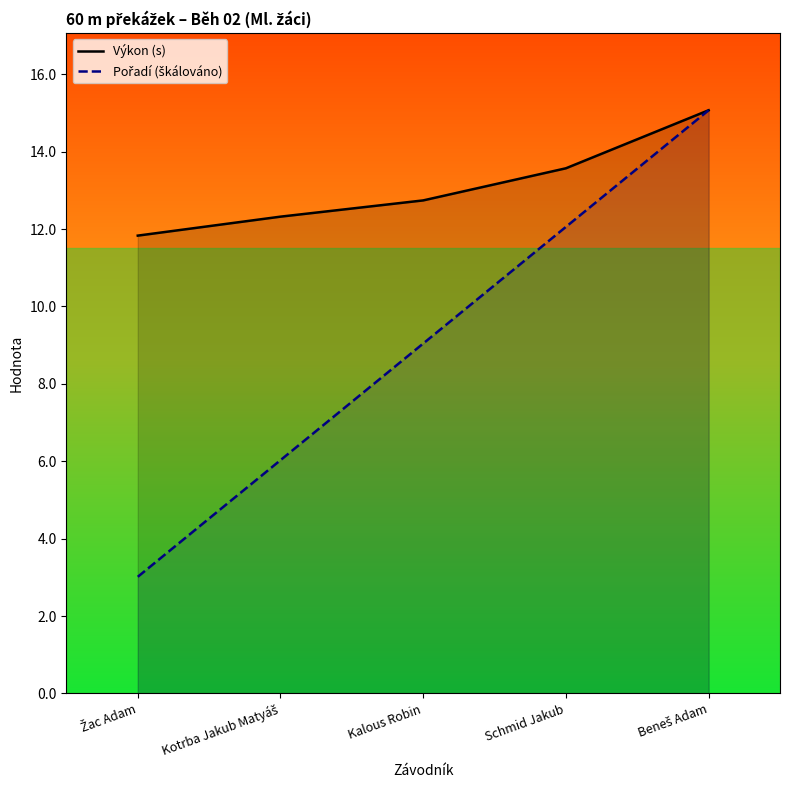

Which series has the largest total across all categories?

Výkon (s)